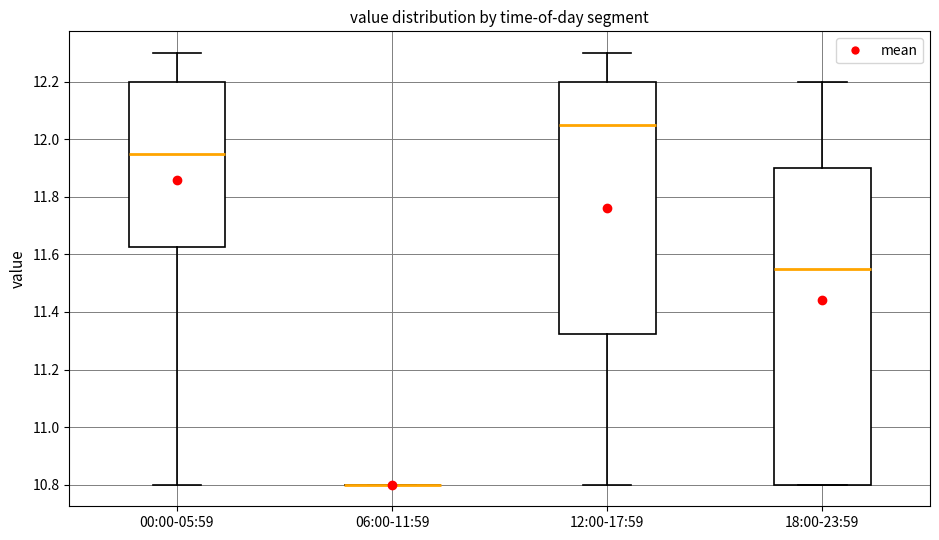

Where does the lower whisker of the box for 00:00-05:59 end on the y-axis? The values are not printed on the chart, so give them approximately, as read against the axis.

10.80